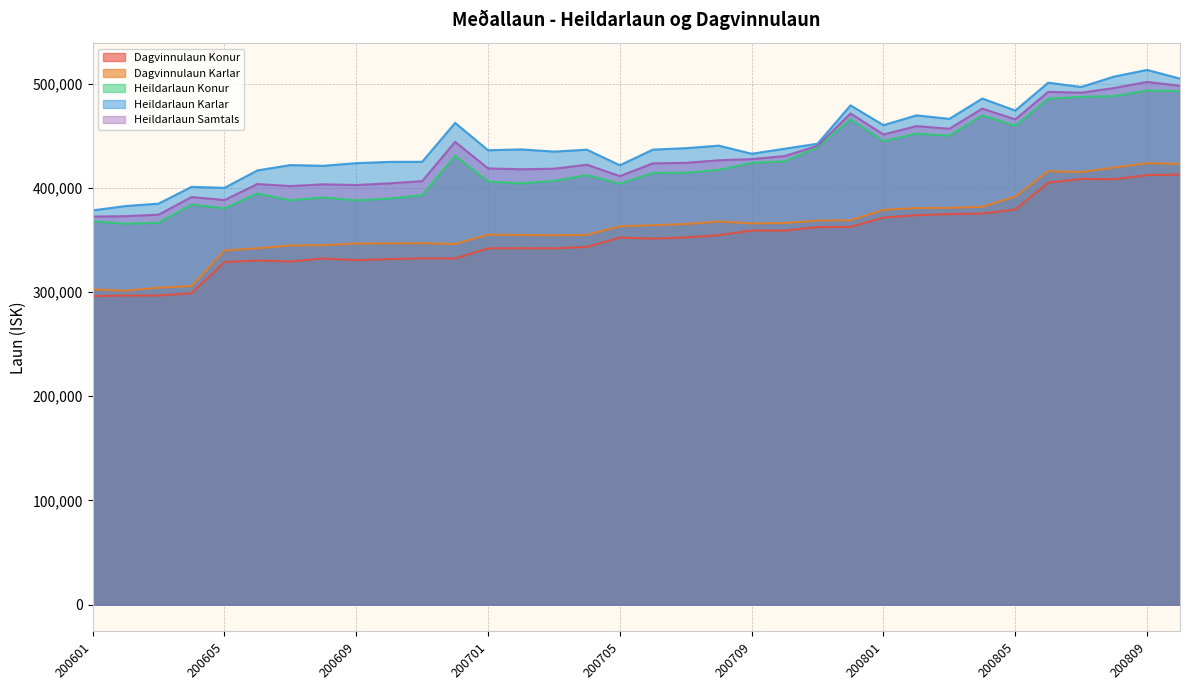

How many lines are shown in the chart?

5